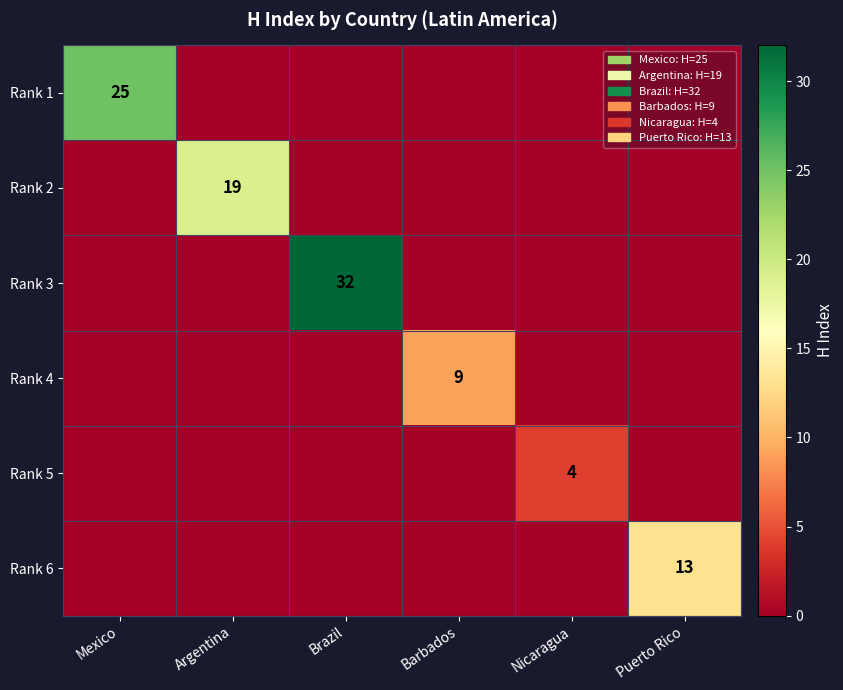

At how many categories does at least one series exceed 1?

6